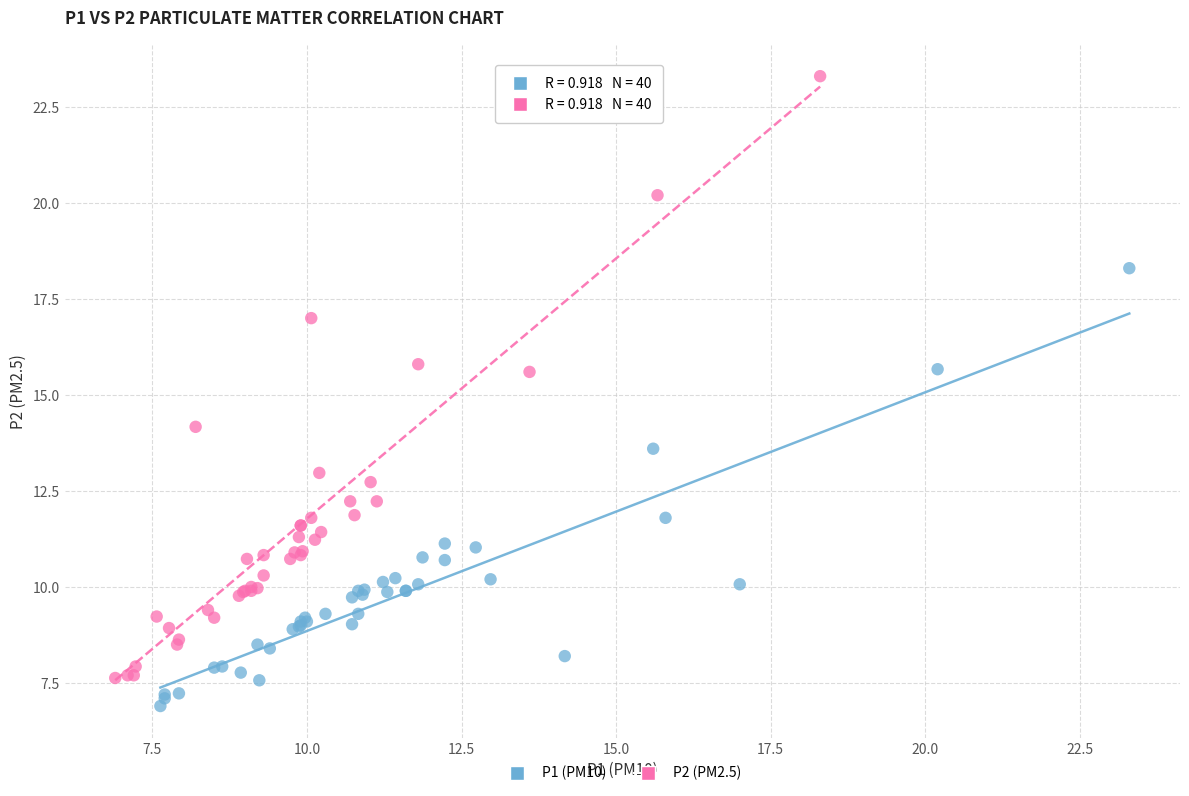

Which series contains the lowest Y value?

P1 (PM10)